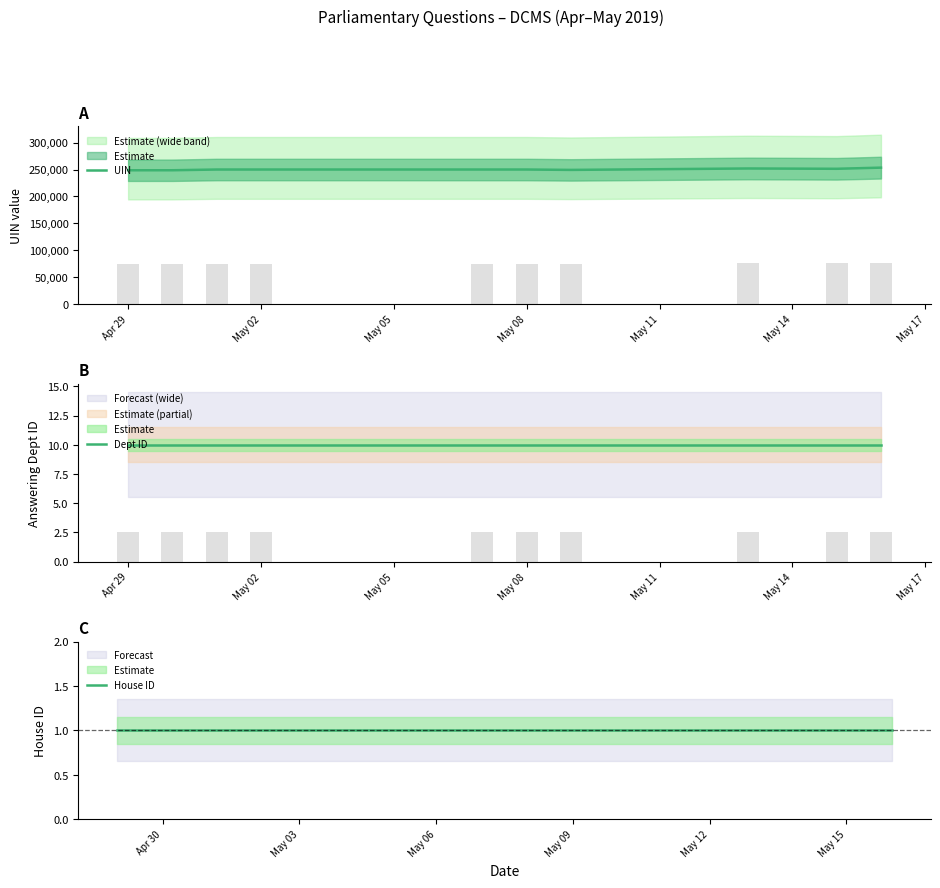

At which label does House ID reach its peak?

Apr 29